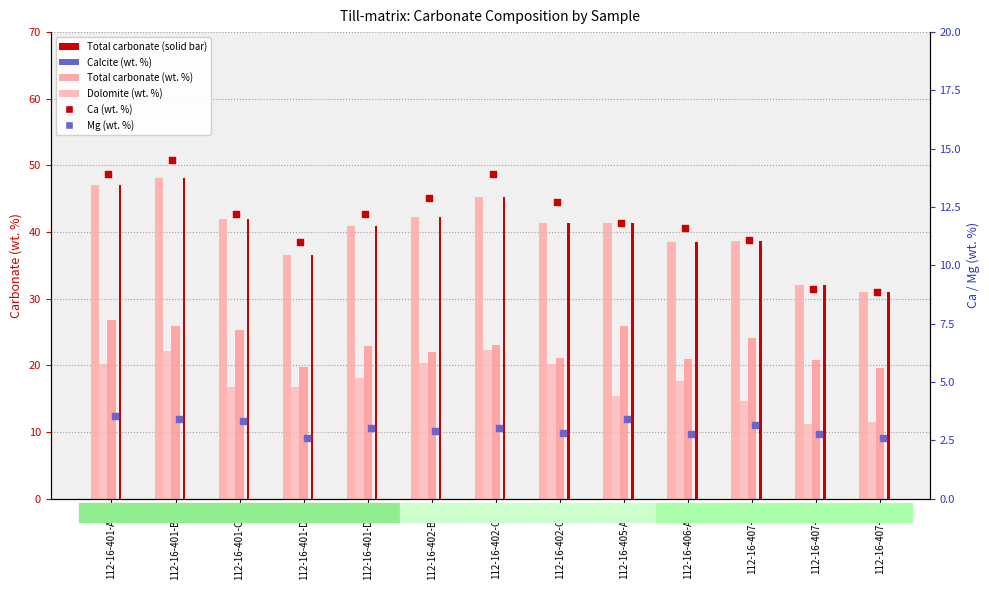

Which series has the largest Y range (max minus min)?

Total carbonate (wt. %)